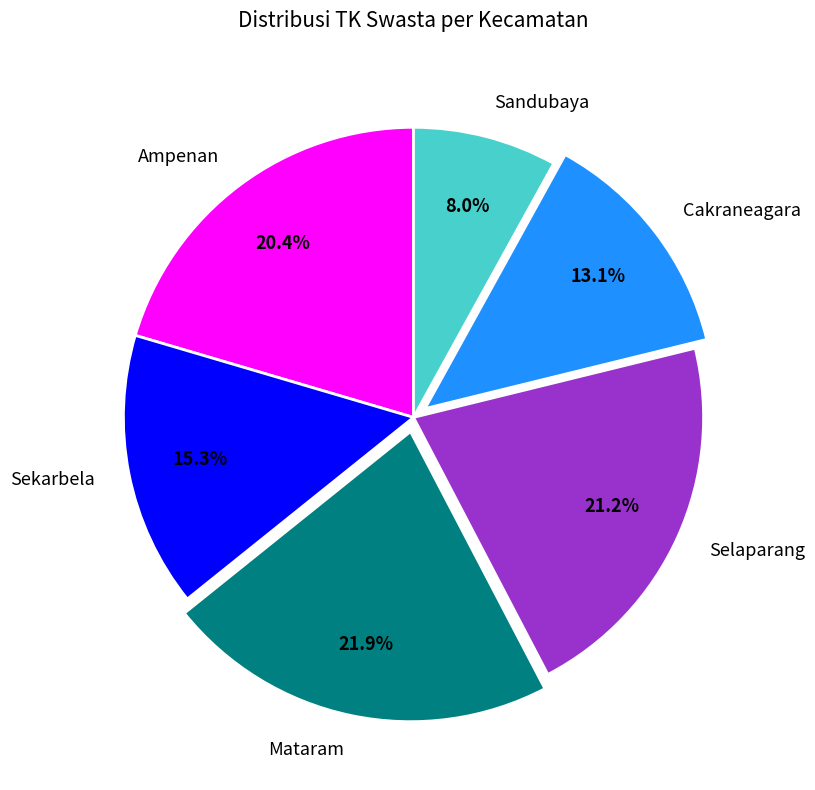

To the nearest percent, what is the difference between the Mataram and Sekarbela slice percentages?

7%